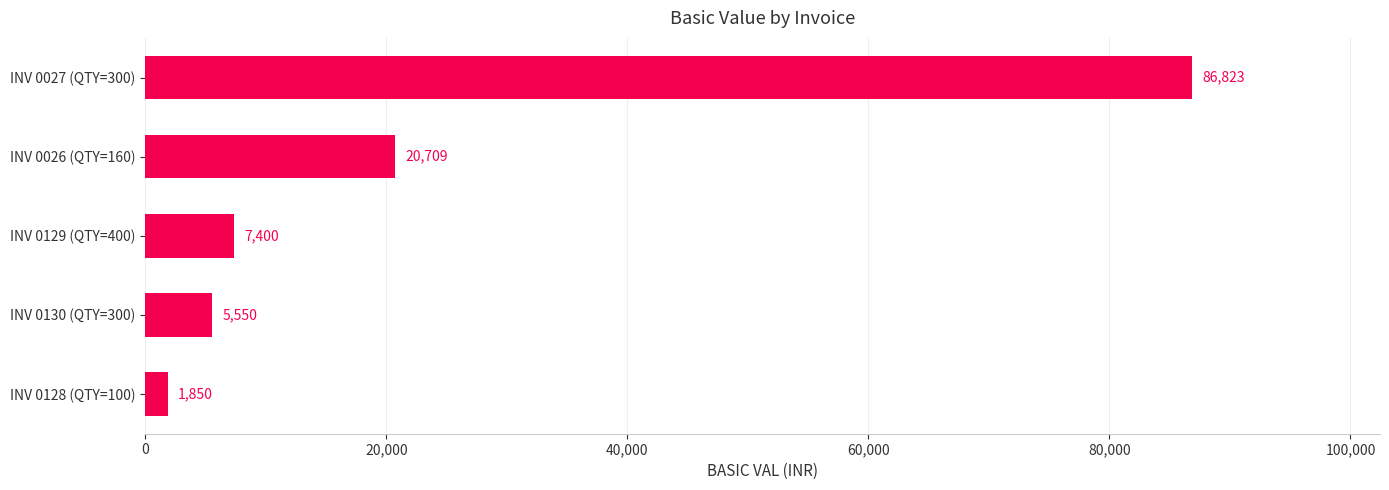

Which label corresponds to the largest value in the chart?

INV 0027 (QTY=300)